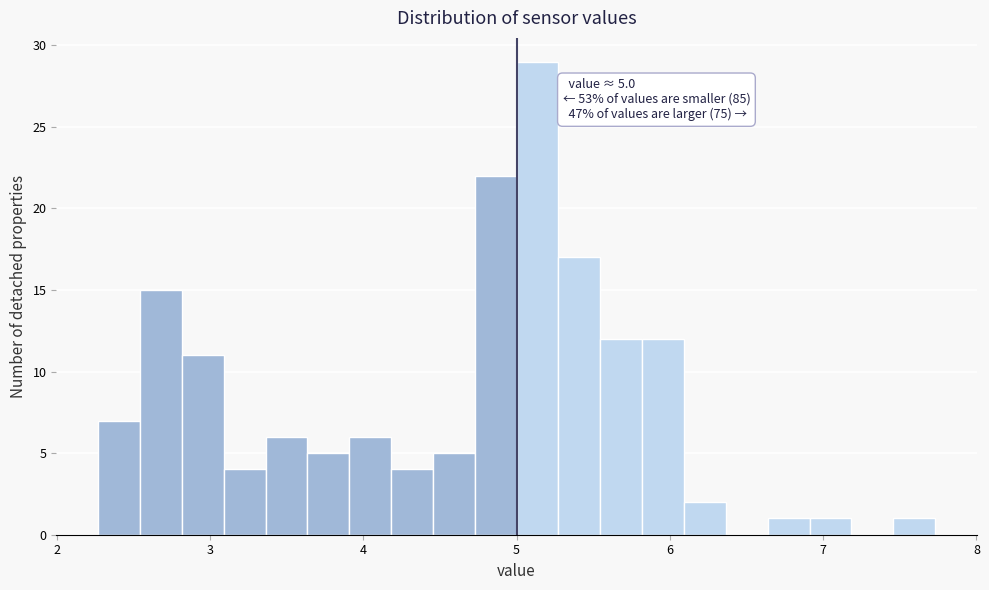

Read against the x-axis, roughly where is the centre of the tallest bar?

5.1